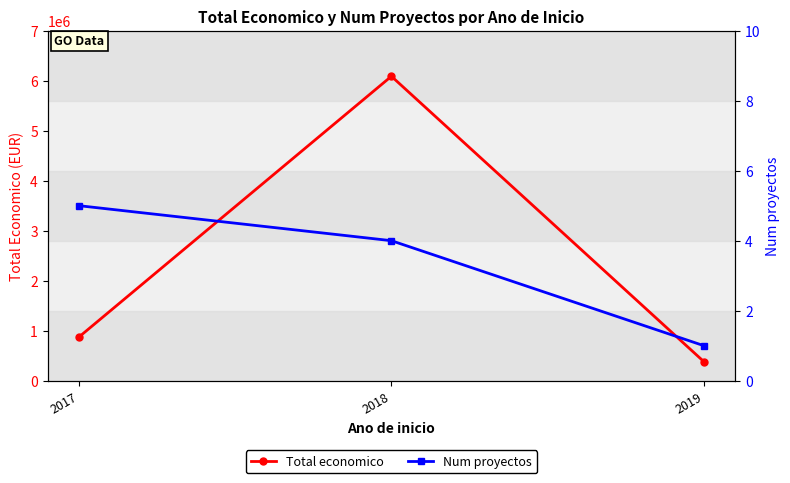

Which category has the lowest value in the Num proyectos series?

2019